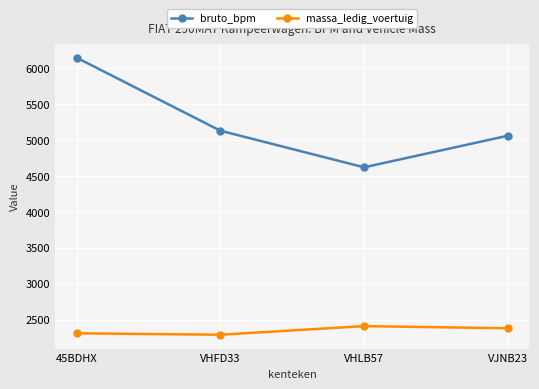

True or false: massa_ledig_voertuig and bruto_bpm cross at least once.

False